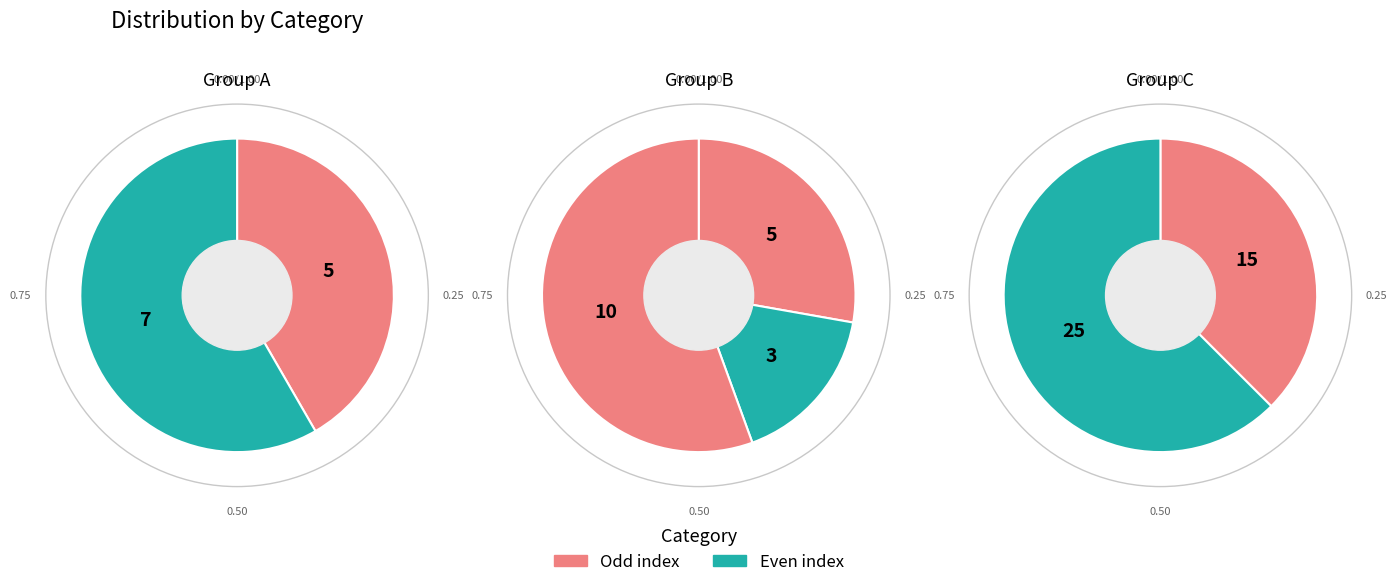

What is the ratio of the value at 3 to the value at 4?

1.7